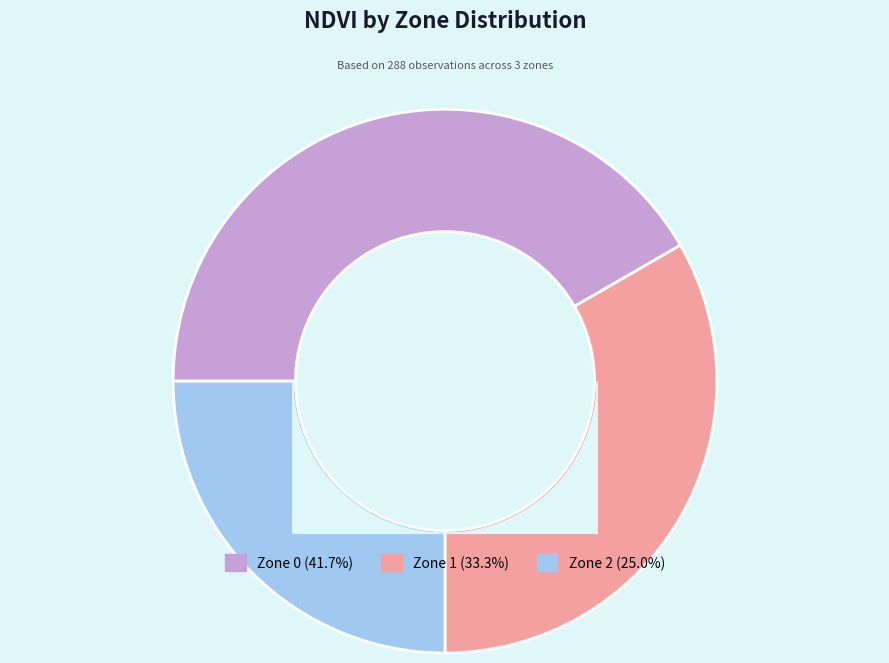

Which slice is the largest?

Zone 0